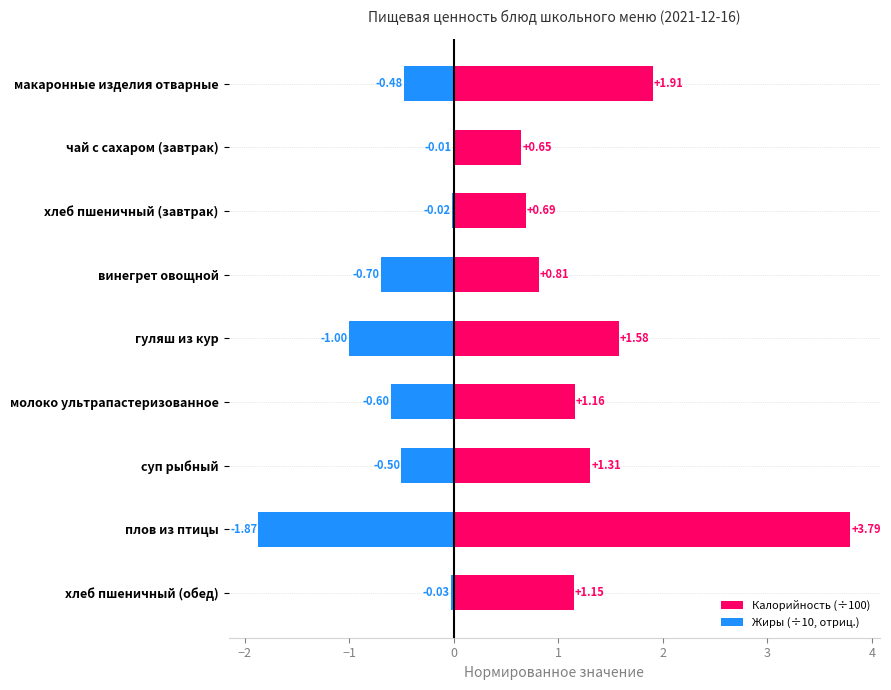

How many groups of bars are there?

9